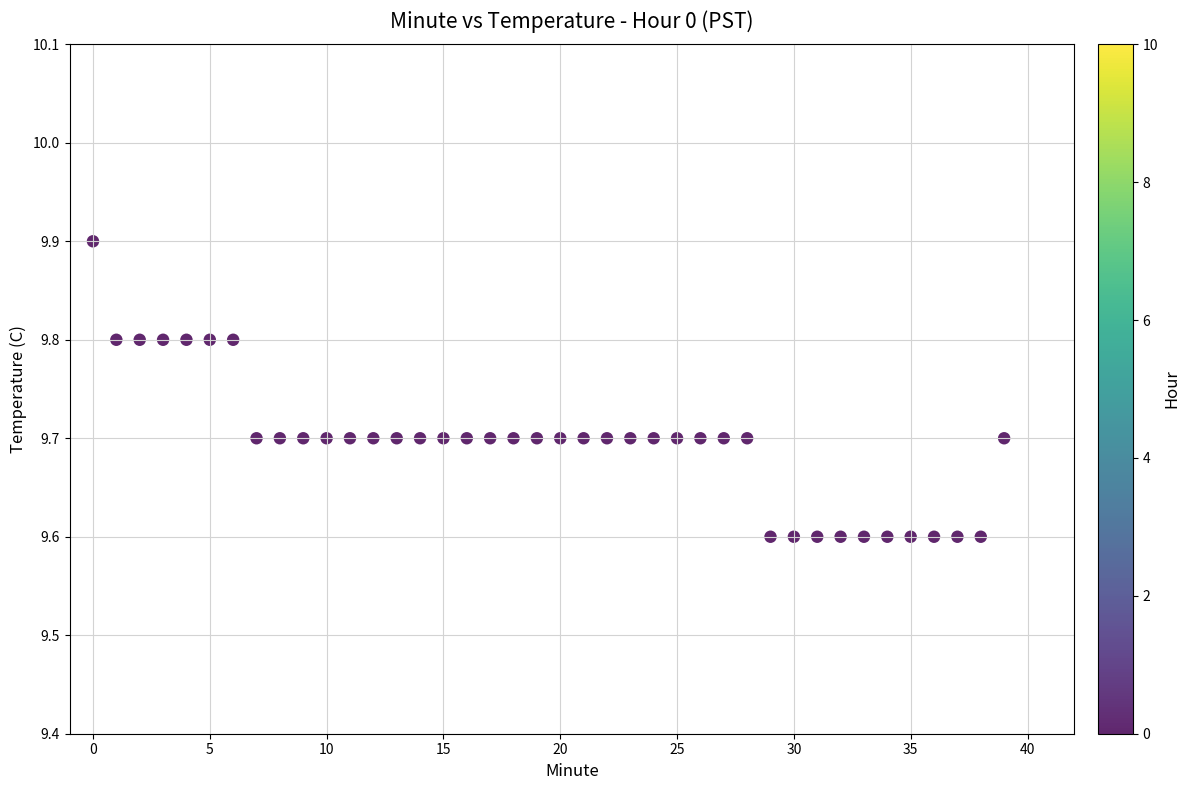

What is the range of Y values (max minus min)?

0.3